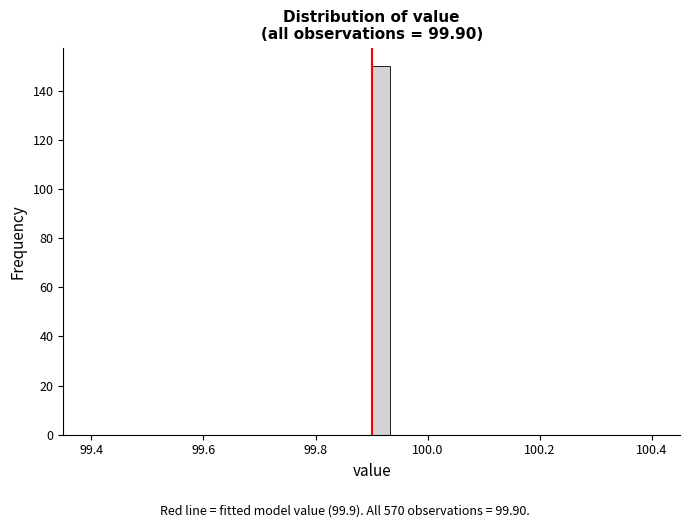

Around what value on the x-axis is the tallest bar? Give the approximate position of its centre, as read against the axis.

99.92